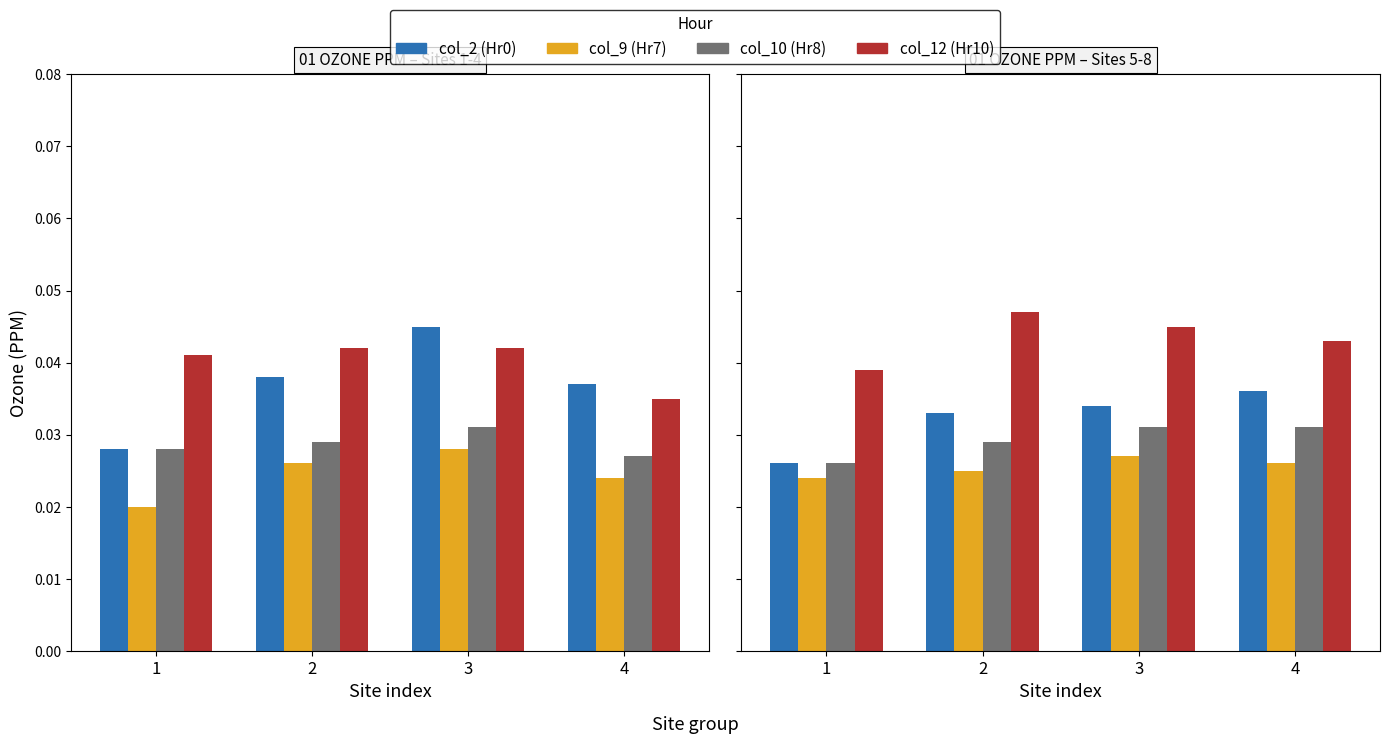

The value of col_9 (Hr7) at 3 is 0.0. True or false?

True